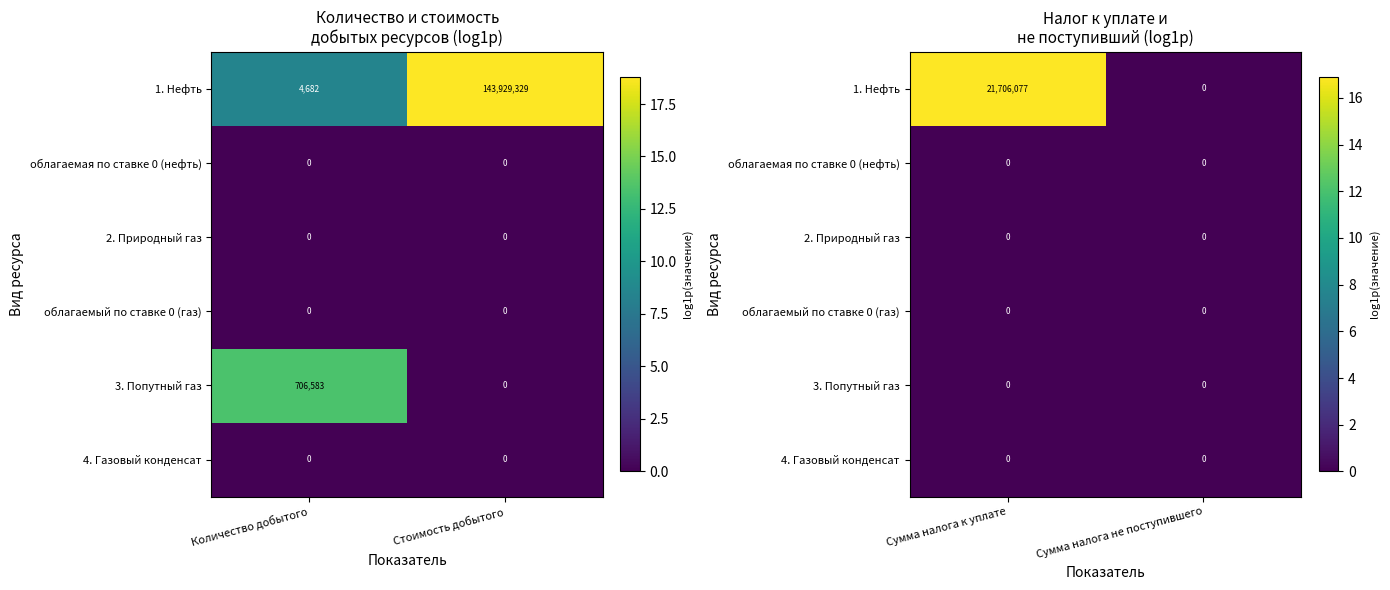

What is the difference between the maximum and minimum values in the 1. Нефть series?

16.9